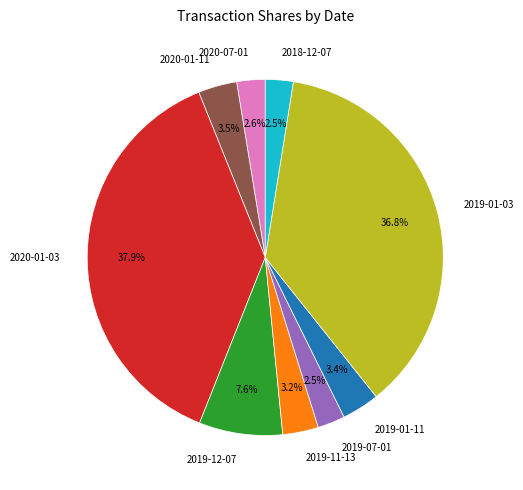

What is the total percentage of 2020-01-11 and 2018-12-07?

6.0%